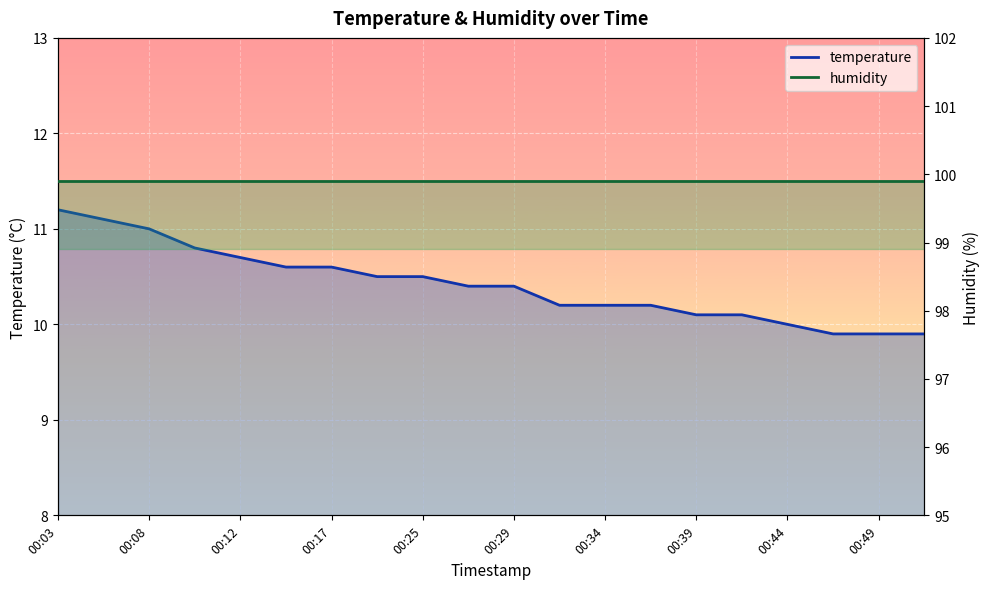

Reading left to right, what are all the values shown in this chart?

00:03=11.2	00:05=11.1	00:08=11.0	00:10=10.8	00:12=10.7	00:15=10.6	00:17=10.6	00:20=10.5	00:25=10.5	00:27=10.4	00:29=10.4	00:32=10.2	00:34=10.2	00:37=10.2	00:39=10.1	00:42=10.1	00:44=10.0	00:46=9.9	00:49=9.9	00:51=9.9